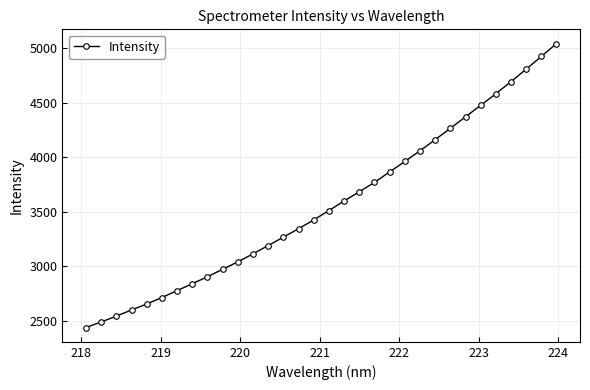

How many data points does each series have?

32